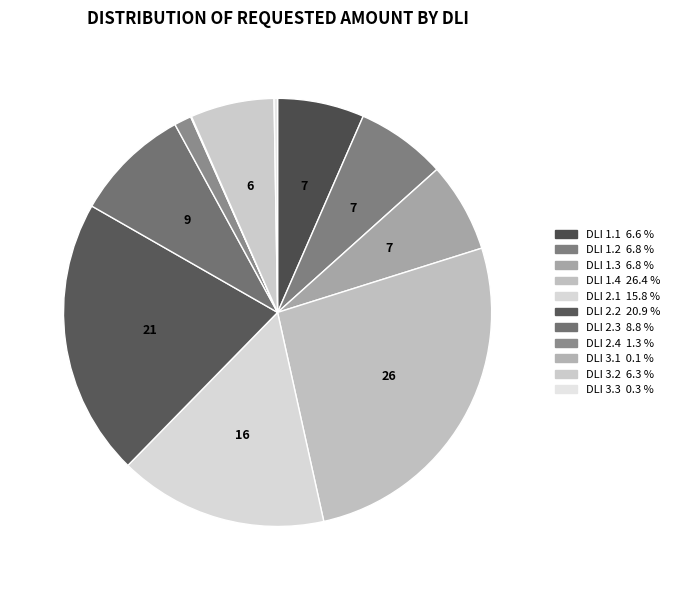

To the nearest percent, what is the difference between the largest and smallest slice percentages?

26%